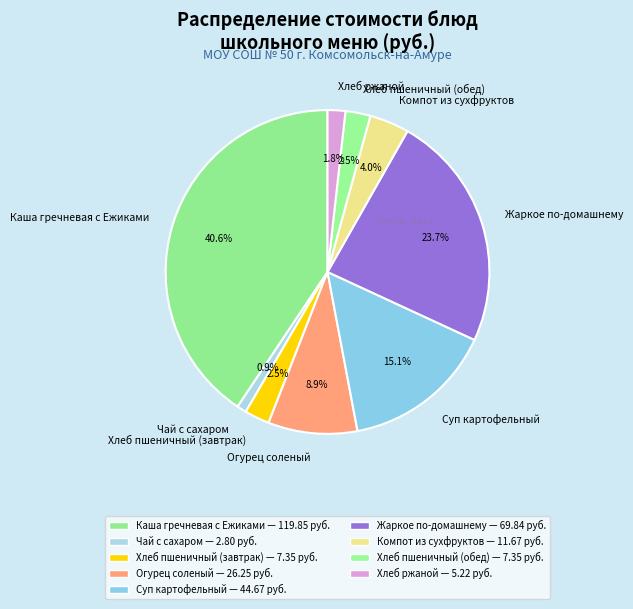

To the nearest percent, what is the average slice percentage?

11%